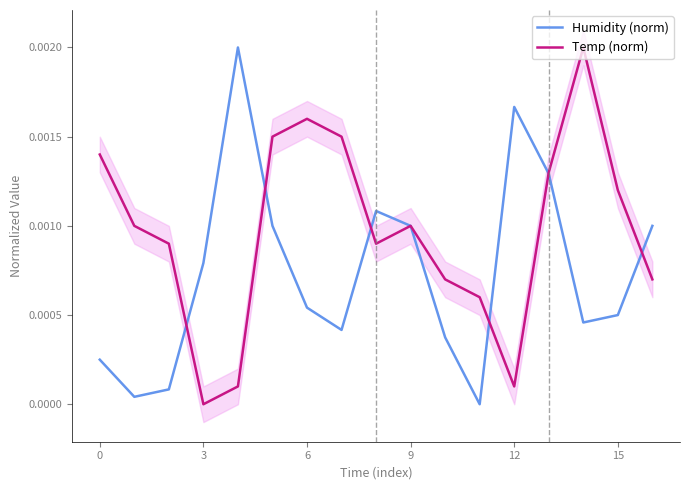

How many data points in Temp (norm) are above 0?

16